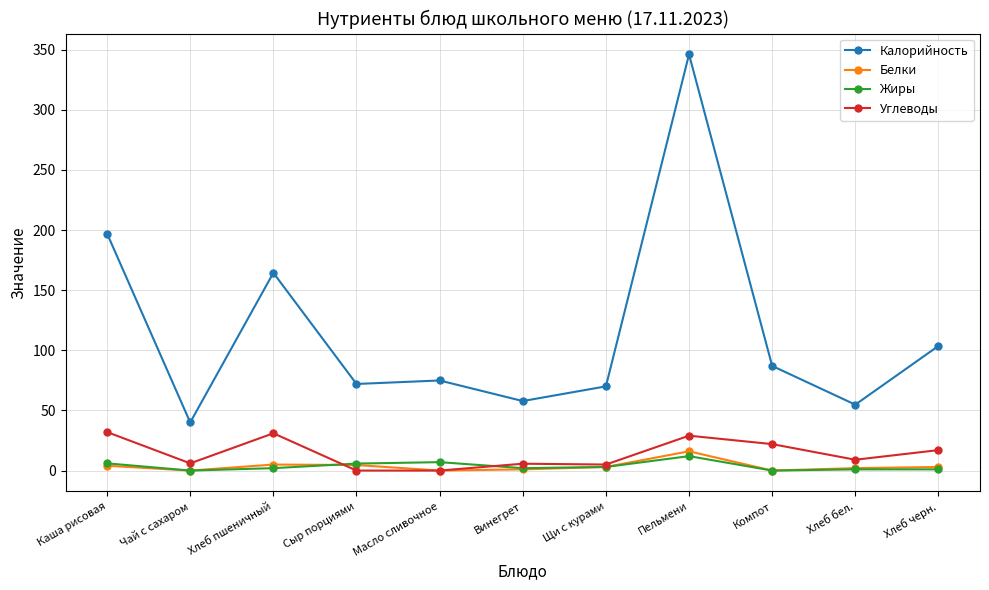

Where does the Калорийность series first go above 74?

Каша рисовая